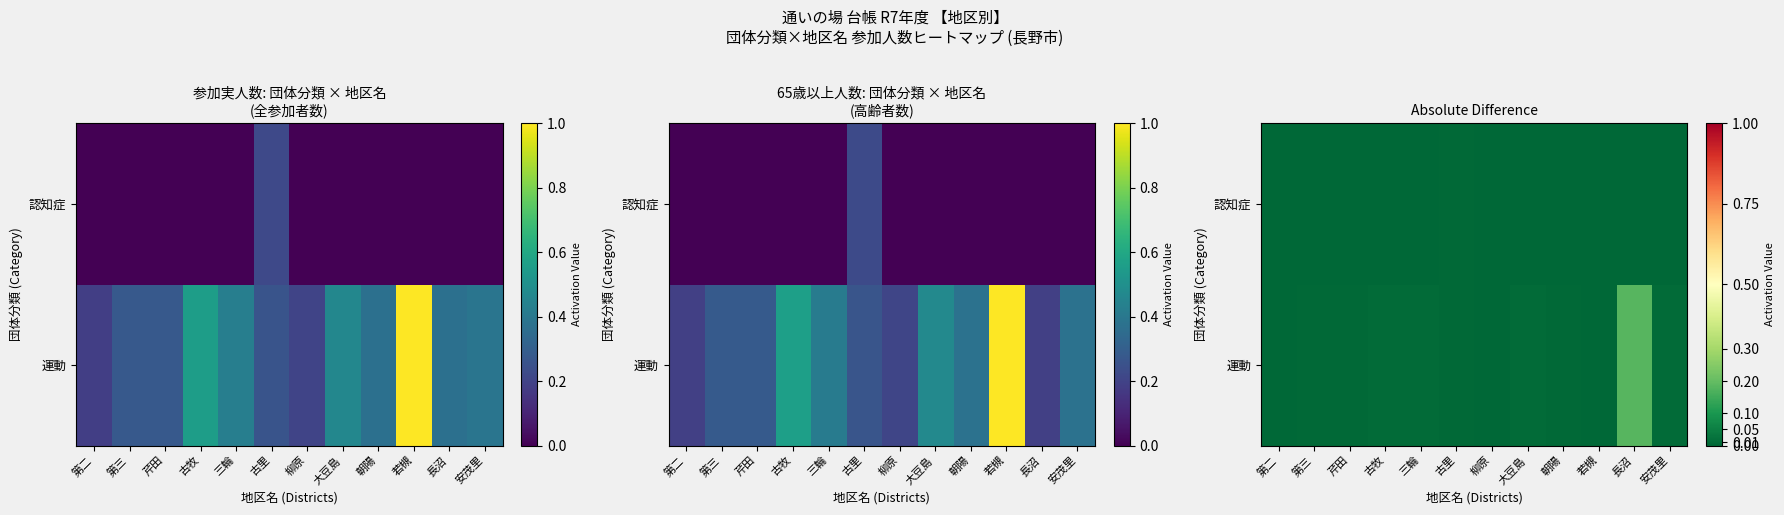

How many 認知症 values are between 0 and 1?

12